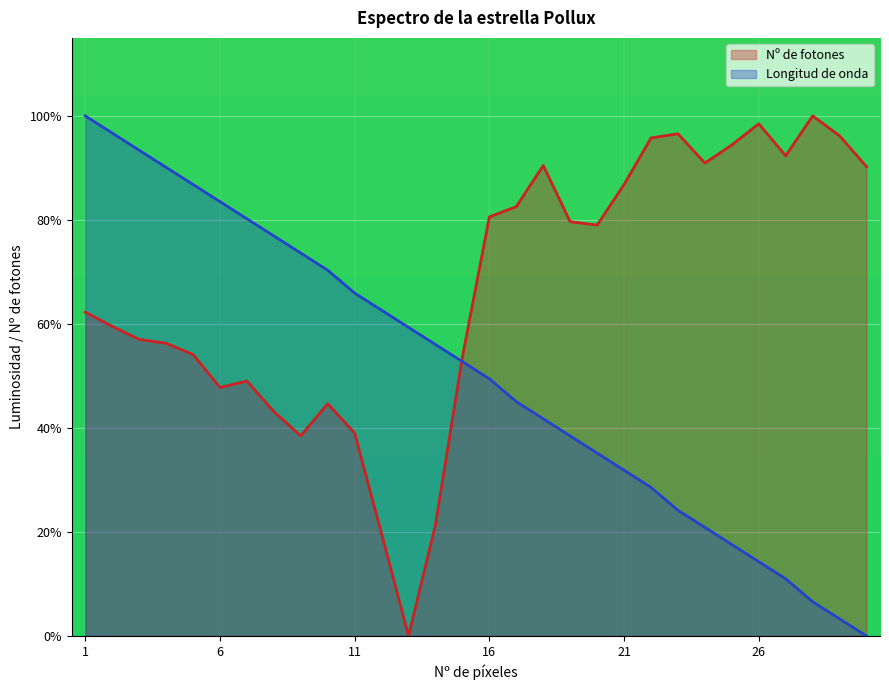

Which series has the largest total across all categories?

Nº de fotones